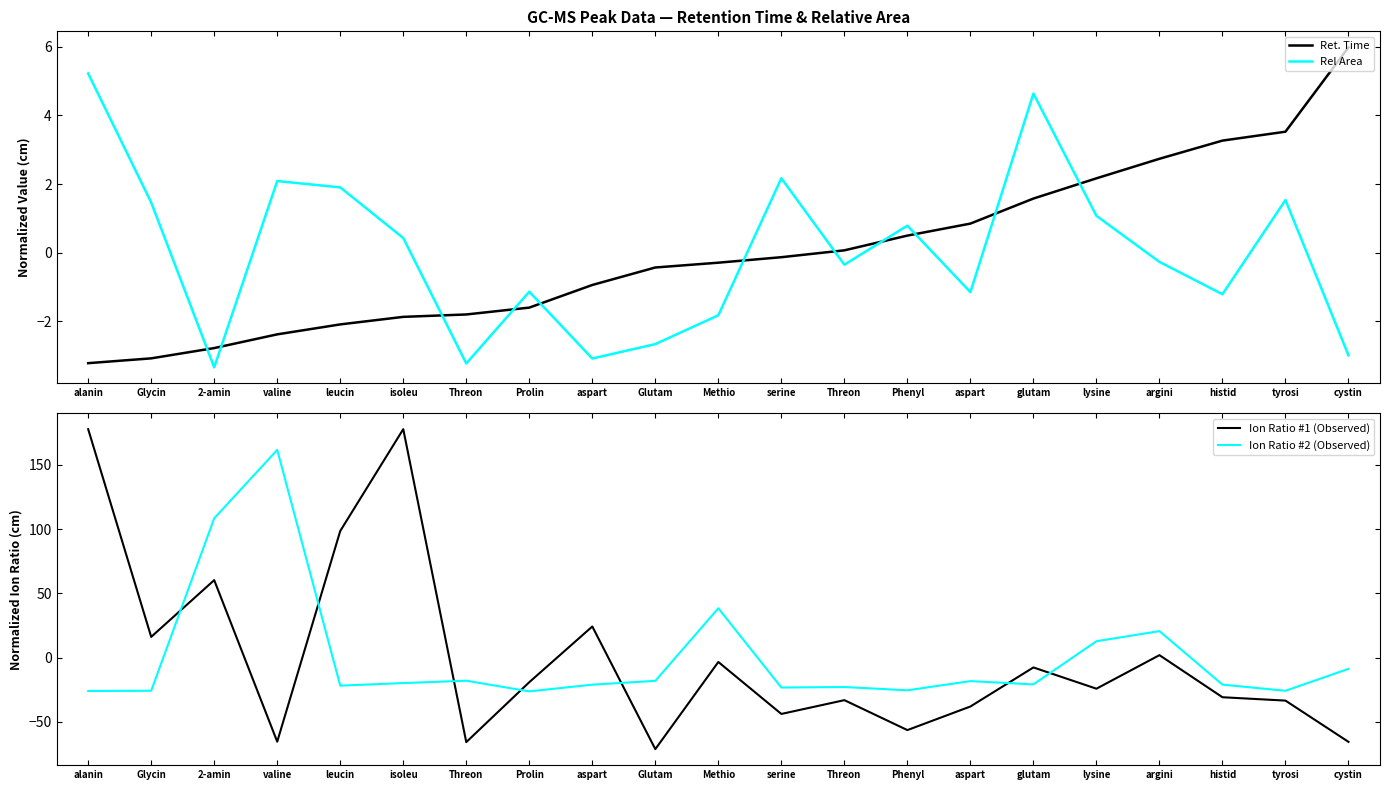

What is the smallest value displayed?

-71.2